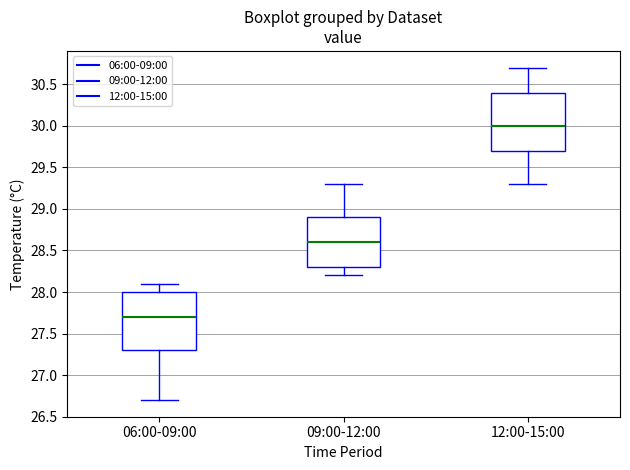

Where is the lower edge of the box for 06:00-09:00 on the y-axis? The values are not printed on the chart, so give them approximately, as read against the axis.

27.3